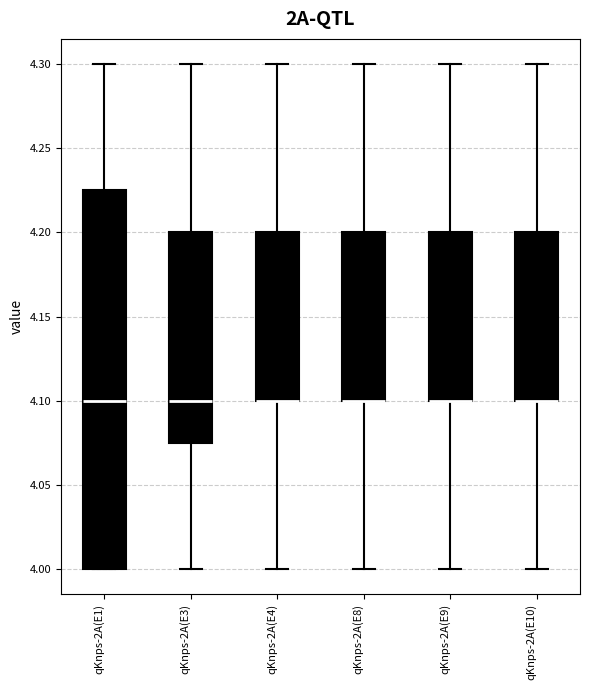

Reading left to right, read every box against the y-axis: the position of its median line, the range the box covers, and the ends of its whiskers. The values are not printed on the chart, so give them approximately, as read against the axis.

qKnps-2A(E1): median 4.100, box 4.000 to 4.225, whiskers 4.000 to 4.300
qKnps-2A(E3): median 4.100, box 4.075 to 4.200, whiskers 4.000 to 4.300
qKnps-2A(E4): median 4.100 (drawn on the box's lower edge), box 4.100 to 4.200, whiskers 4.000 to 4.300
qKnps-2A(E8): median 4.100 (drawn on the box's lower edge), box 4.100 to 4.200, whiskers 4.000 to 4.300
qKnps-2A(E9): median 4.100 (drawn on the box's lower edge), box 4.100 to 4.200, whiskers 4.000 to 4.300
qKnps-2A(E10): median 4.100 (drawn on the box's lower edge), box 4.100 to 4.200, whiskers 4.000 to 4.300